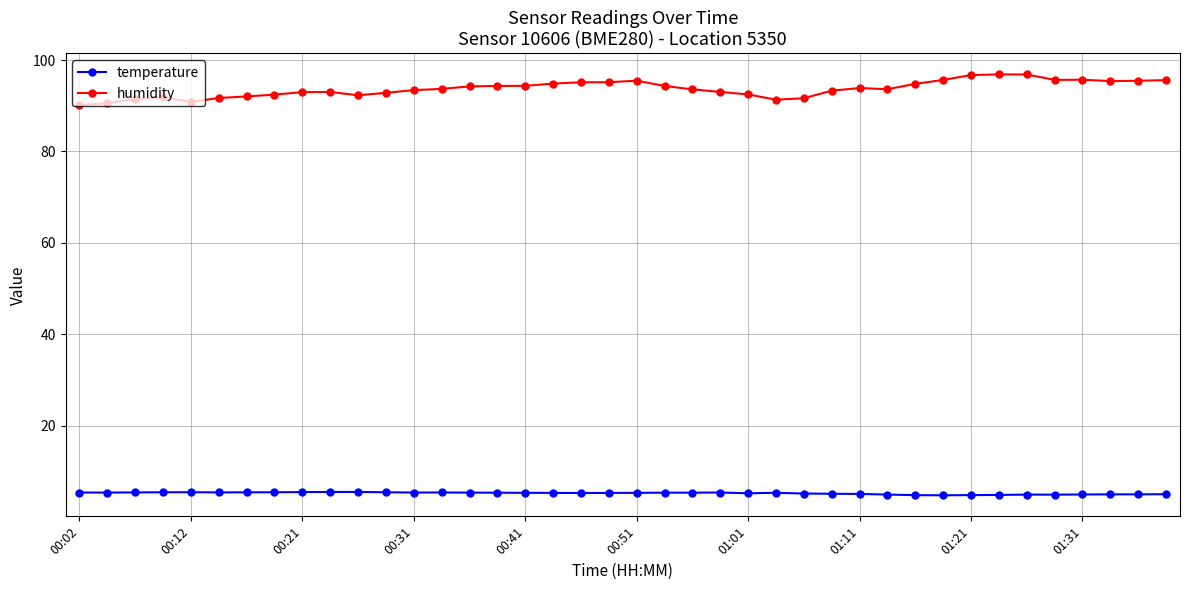

True or false: temperature has more than 1 points higher than both neighbors.

True